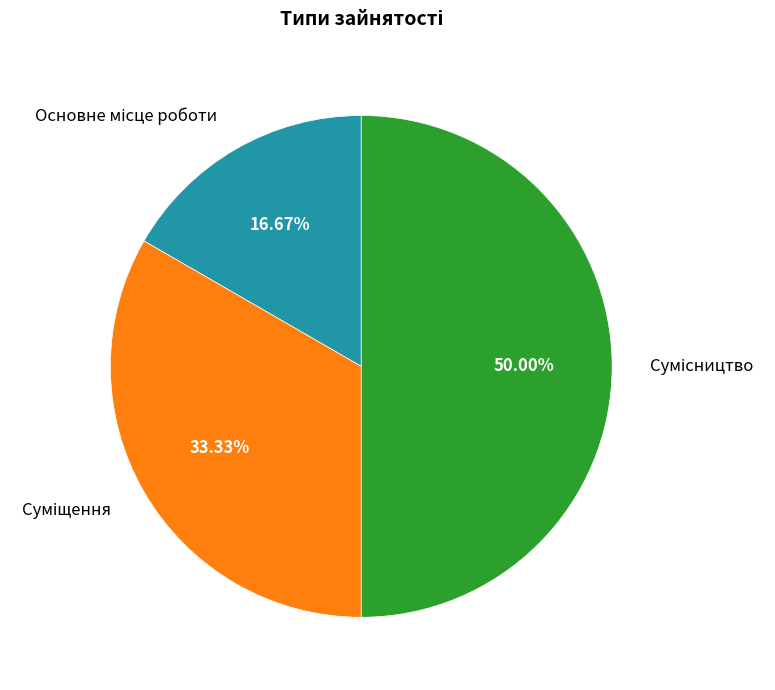

To the nearest percent, what is the average slice percentage?

33%